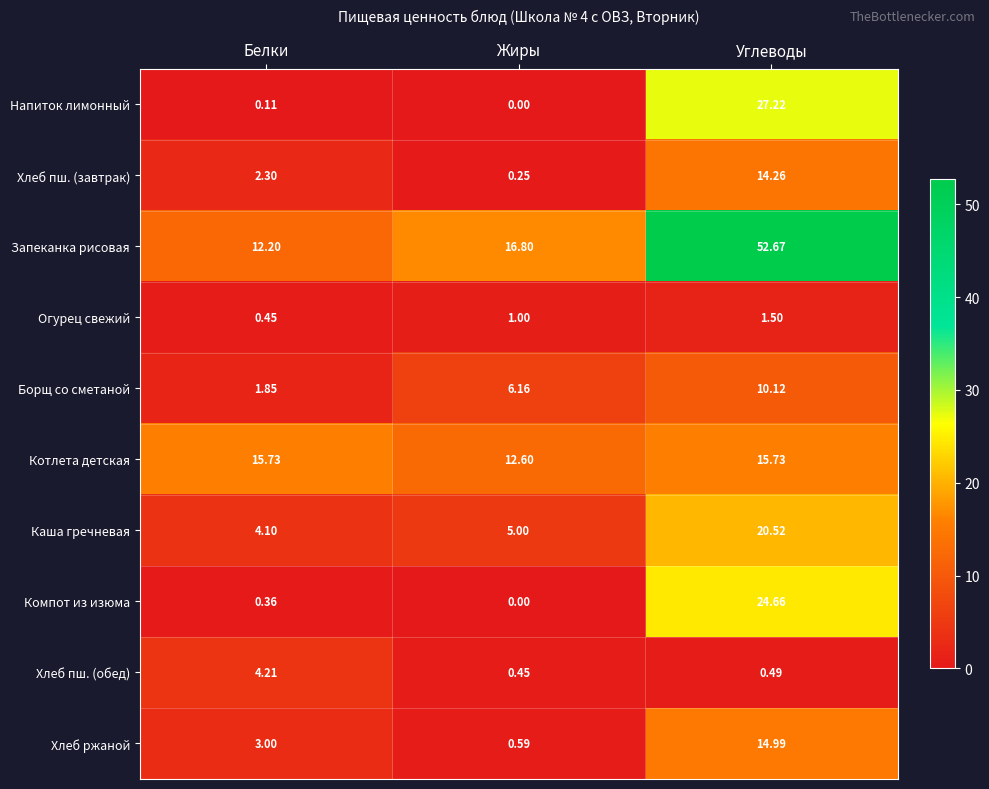

Which series has the largest total across all categories?

Запеканка рисовая